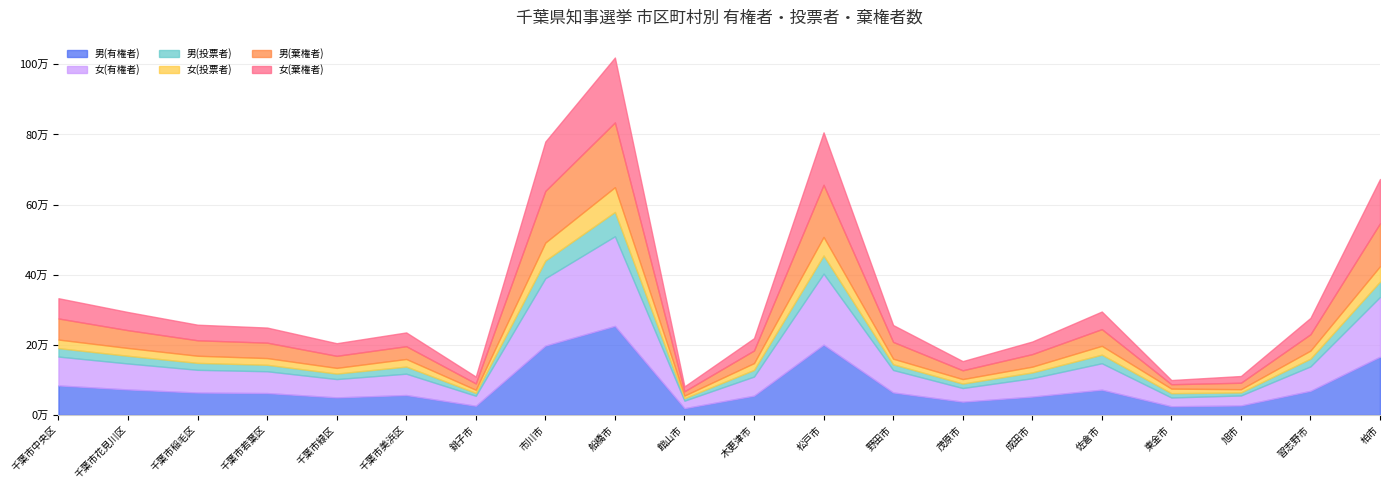

Which has a higher value, 旭市 or 船橋市?

船橋市